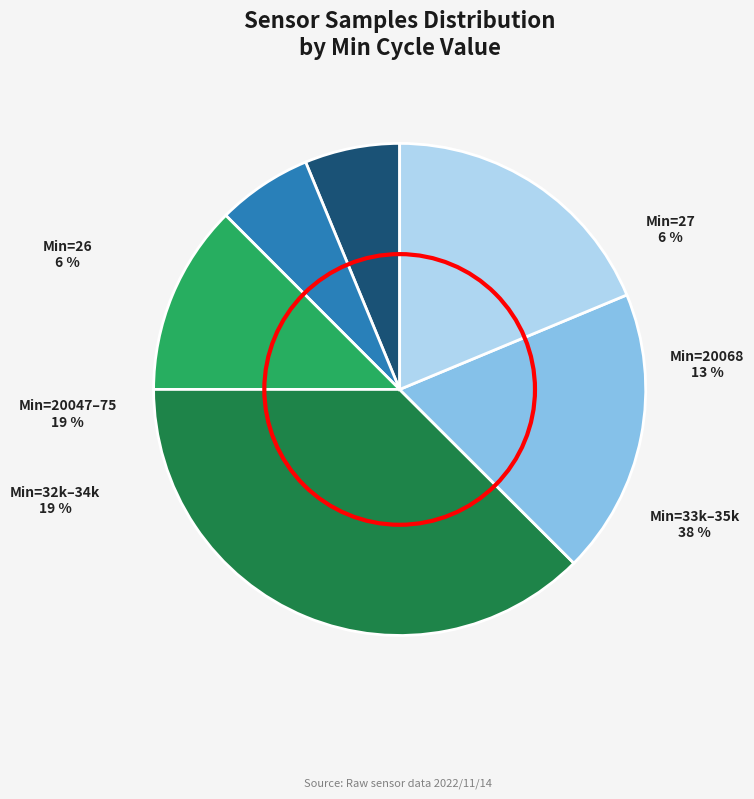

Between 33548 and 34273, which is larger?

34273